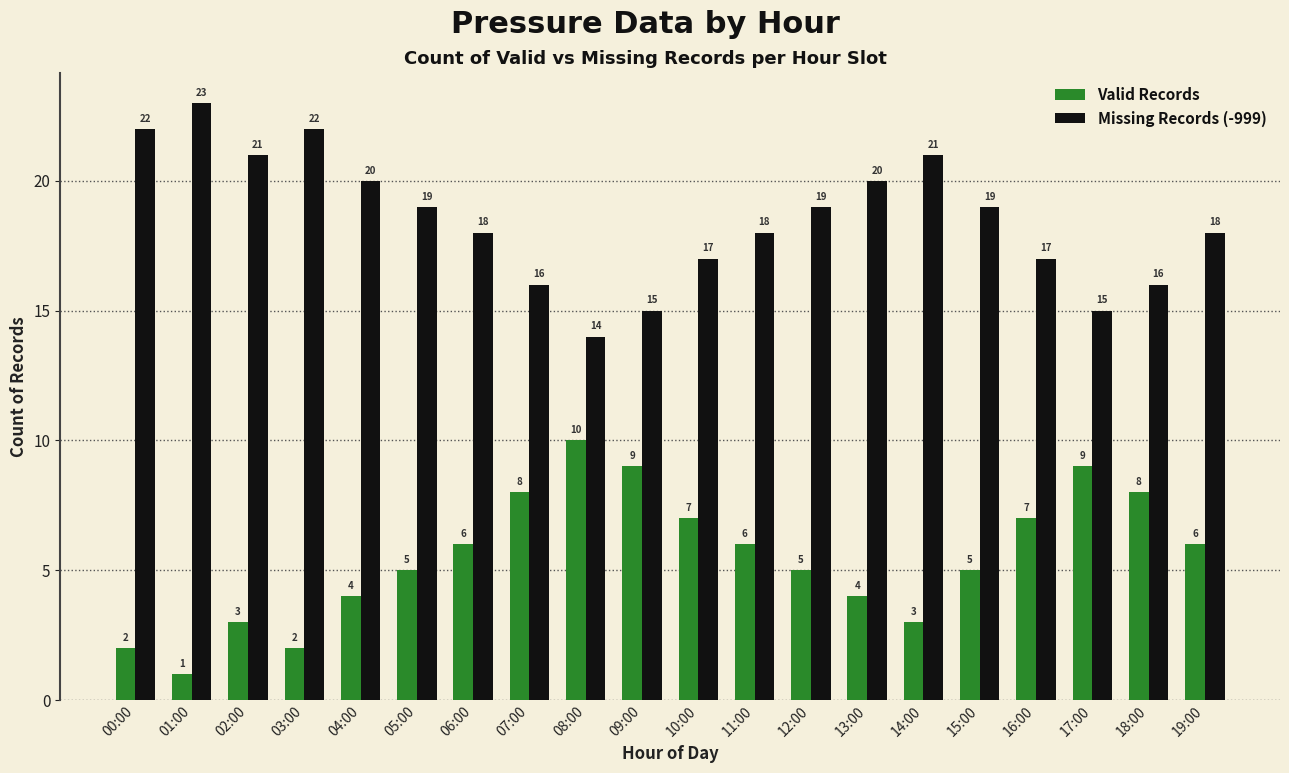

What is the sum of all Missing Records (-999) values?

370